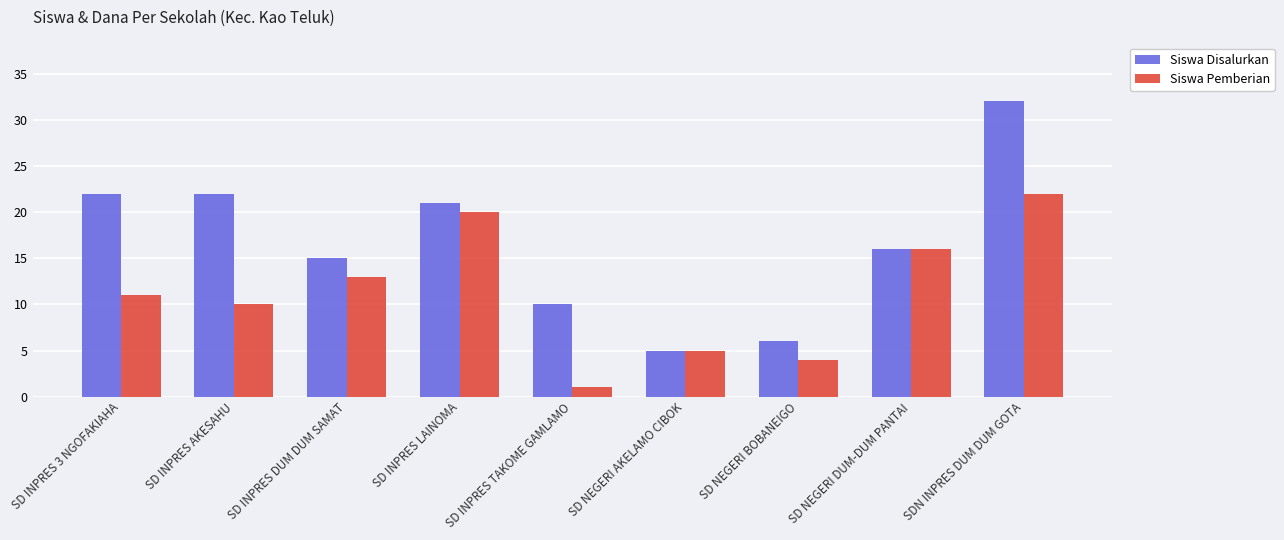

At which label is Siswa Disalurkan closest to 18?

SD NEGERI DUM-DUM PANTAI